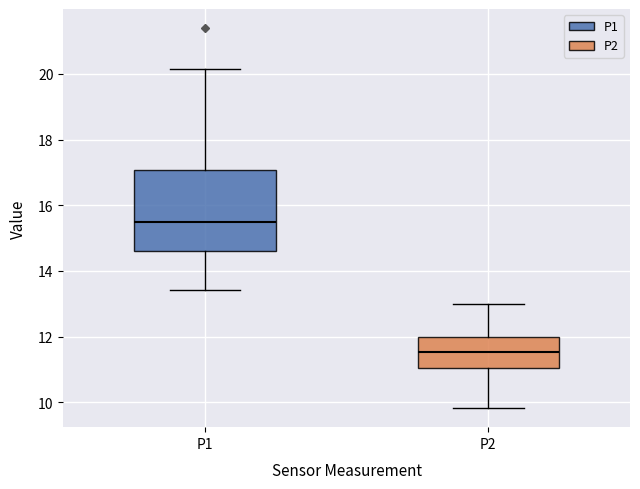

Where does the lower whisker of the box for P2 end on the y-axis? The values are not printed on the chart, so give them approximately, as read against the axis.

9.8